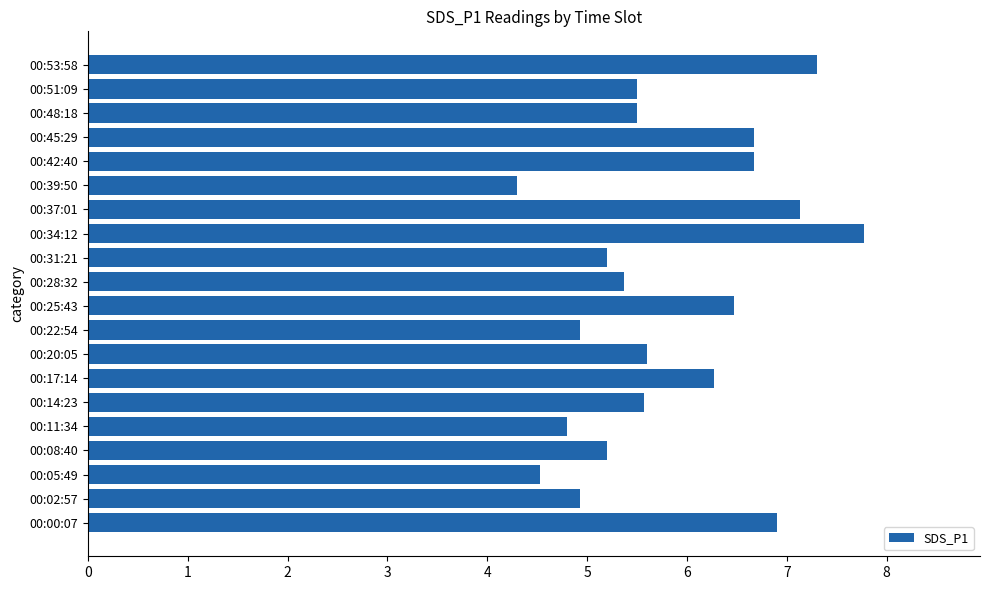

How many series are shown in this chart?

1